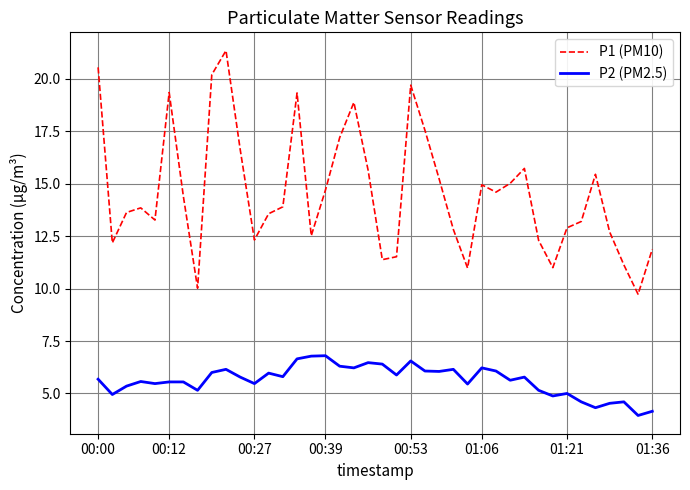

What is the smallest value displayed?

4.0